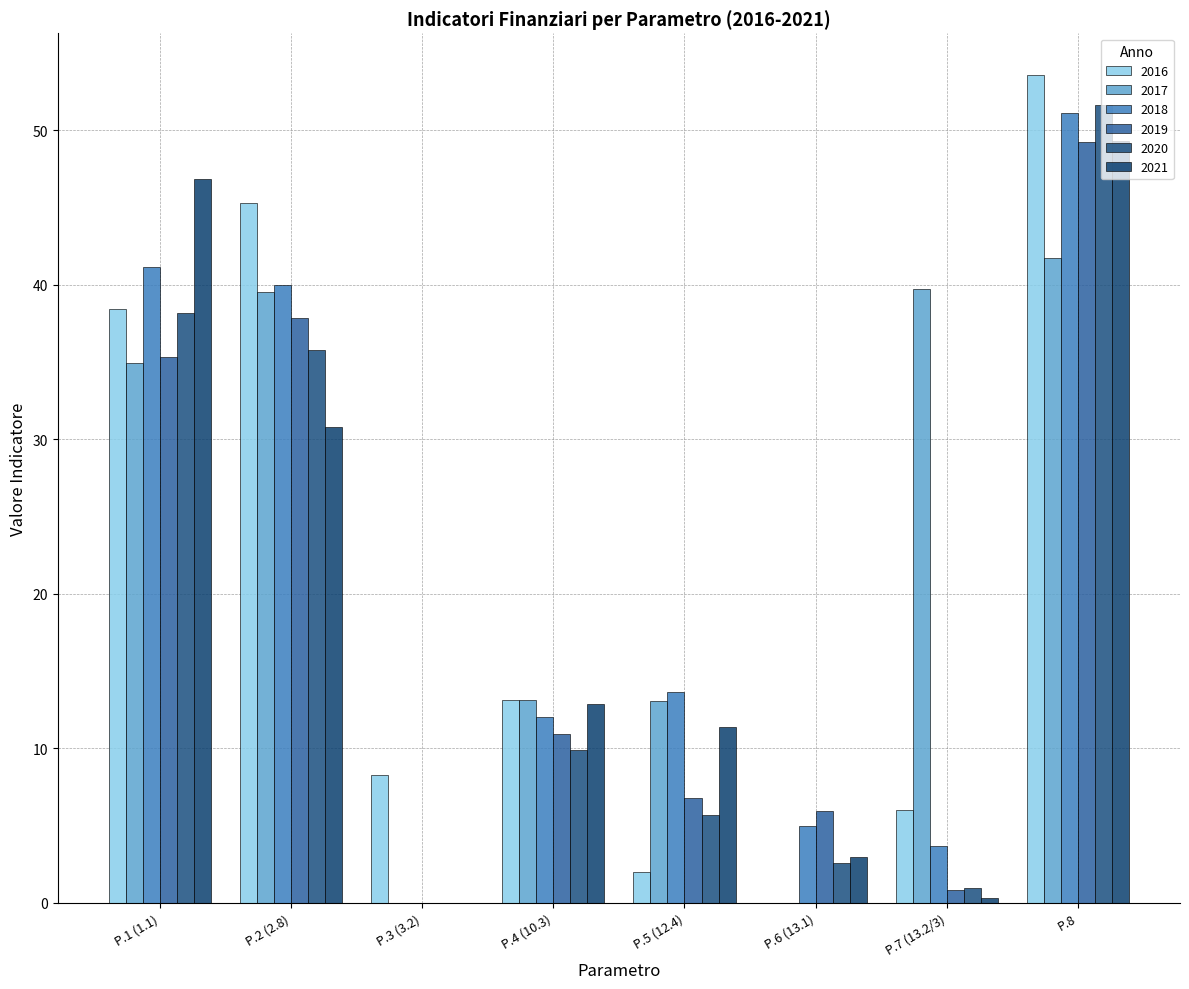

At P.5 (12.4), list the series in order from smallest to largest.

2016, 2020, 2019, 2021, 2017, 2018